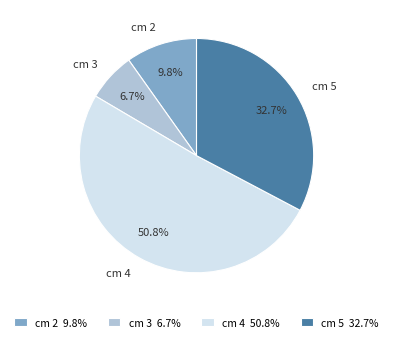

Does cm 4 account for over 50% of the chart?

Yes